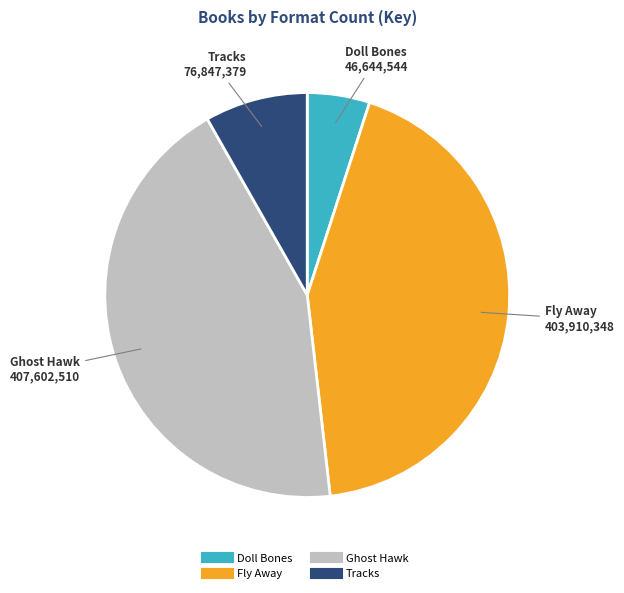

Is the sum of Fly Away and Tracks greater than half?

Yes